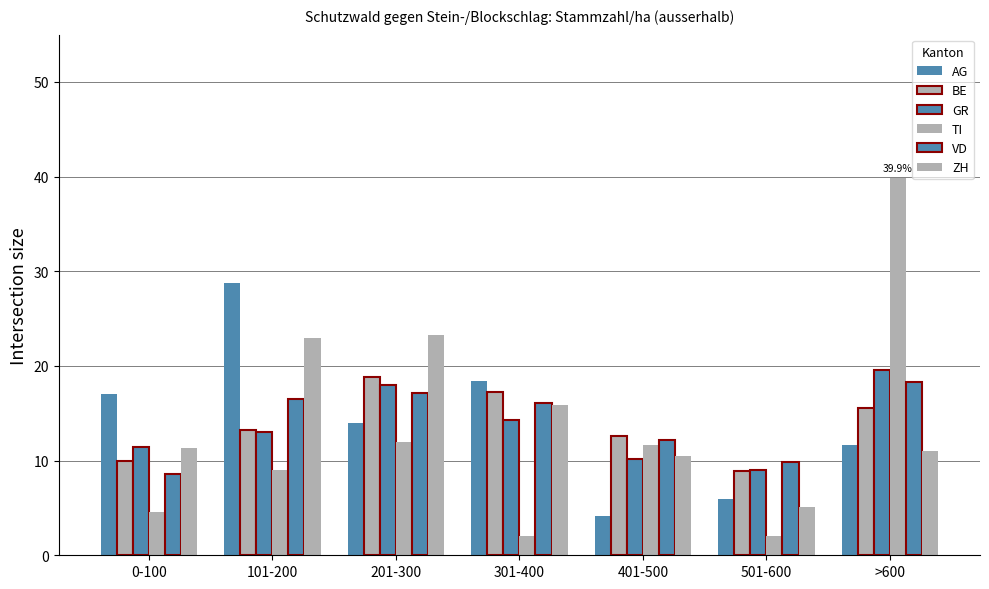

How many groups of bars are there?

7